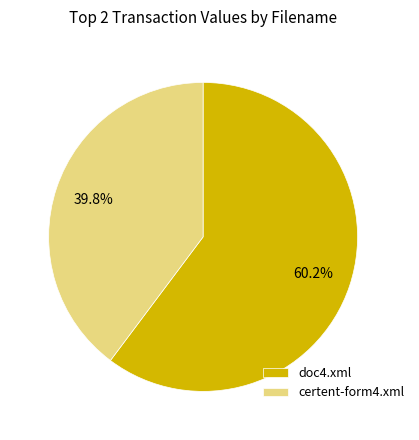

What percentage is NOT represented by doc4.xml?

39.8%